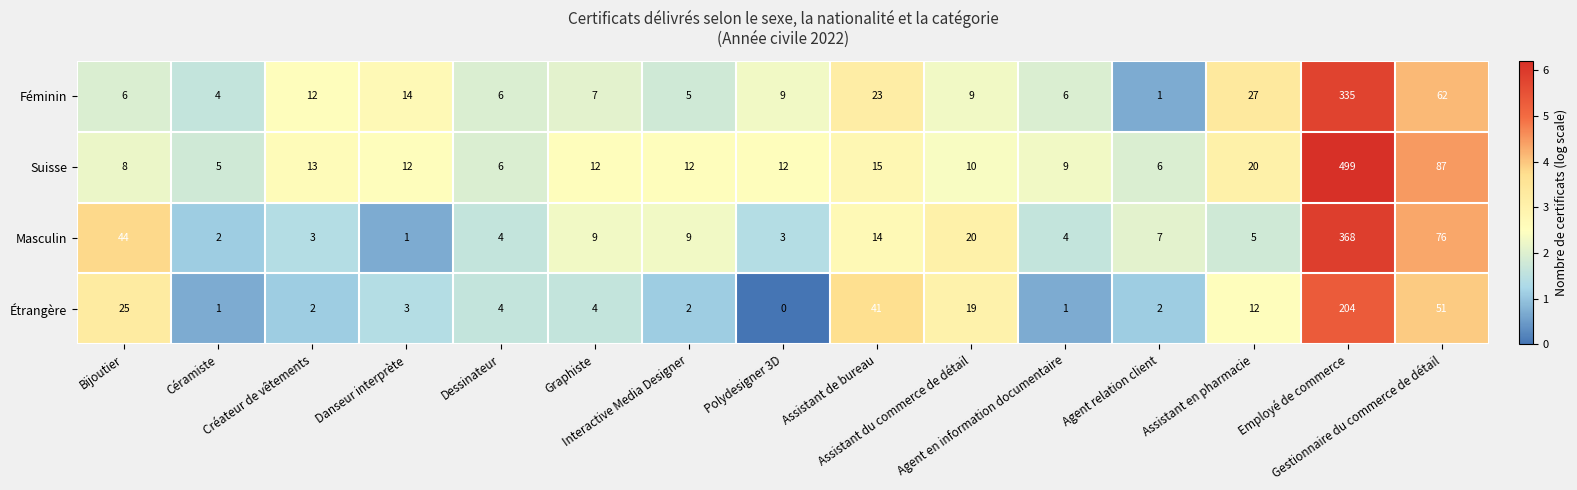

Rank the series by their maximum value, from lowest to highest.

Étrangère, Féminin, Masculin, Suisse